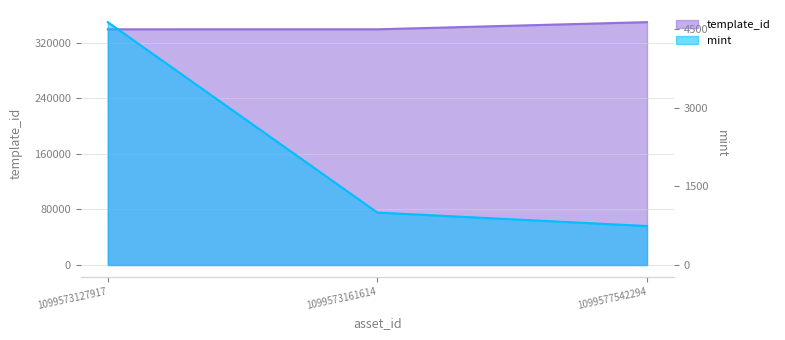

What is the difference between the template_id values at 1099577542294 and 1099573161614?

10275